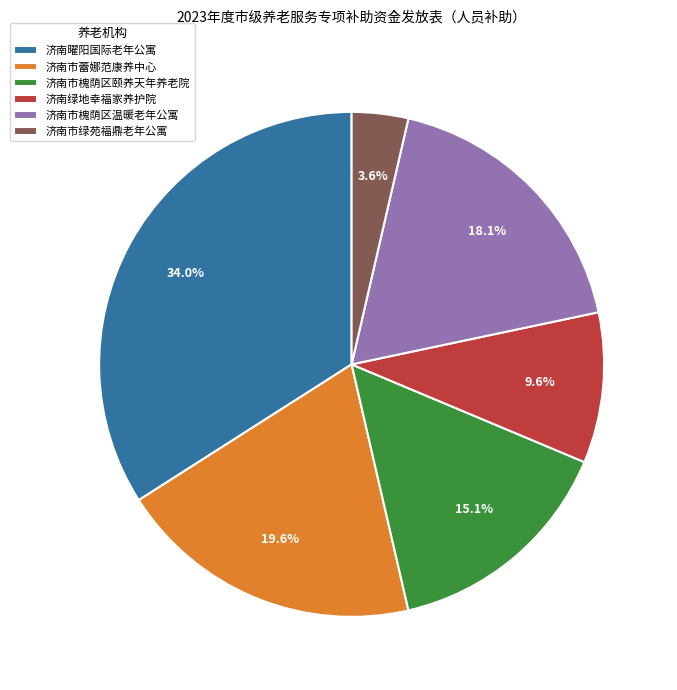

To the nearest percent, what is the difference between the largest and smallest slice percentages?

30%